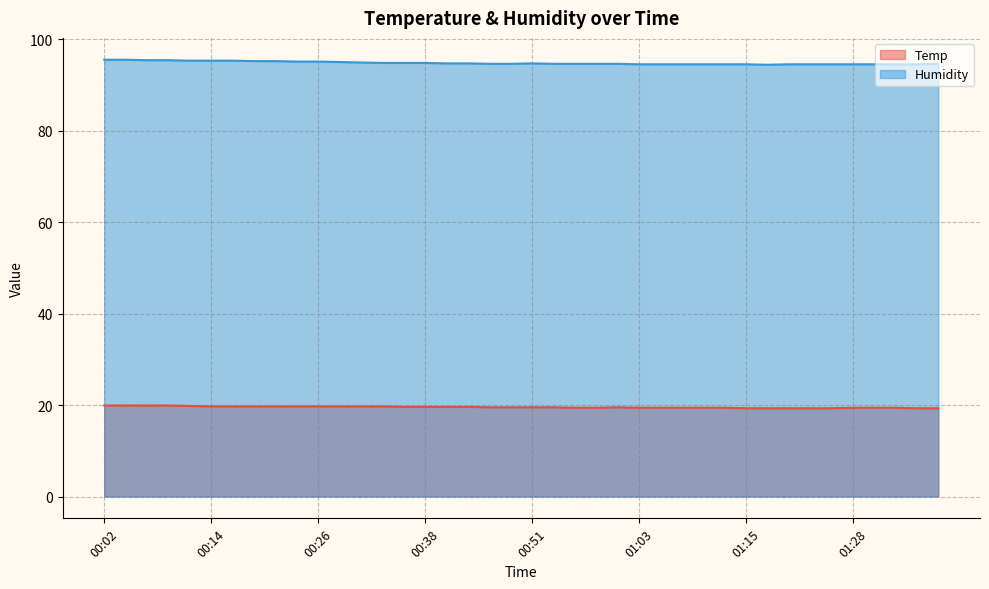

Which series has the largest total across all categories?

Humidity